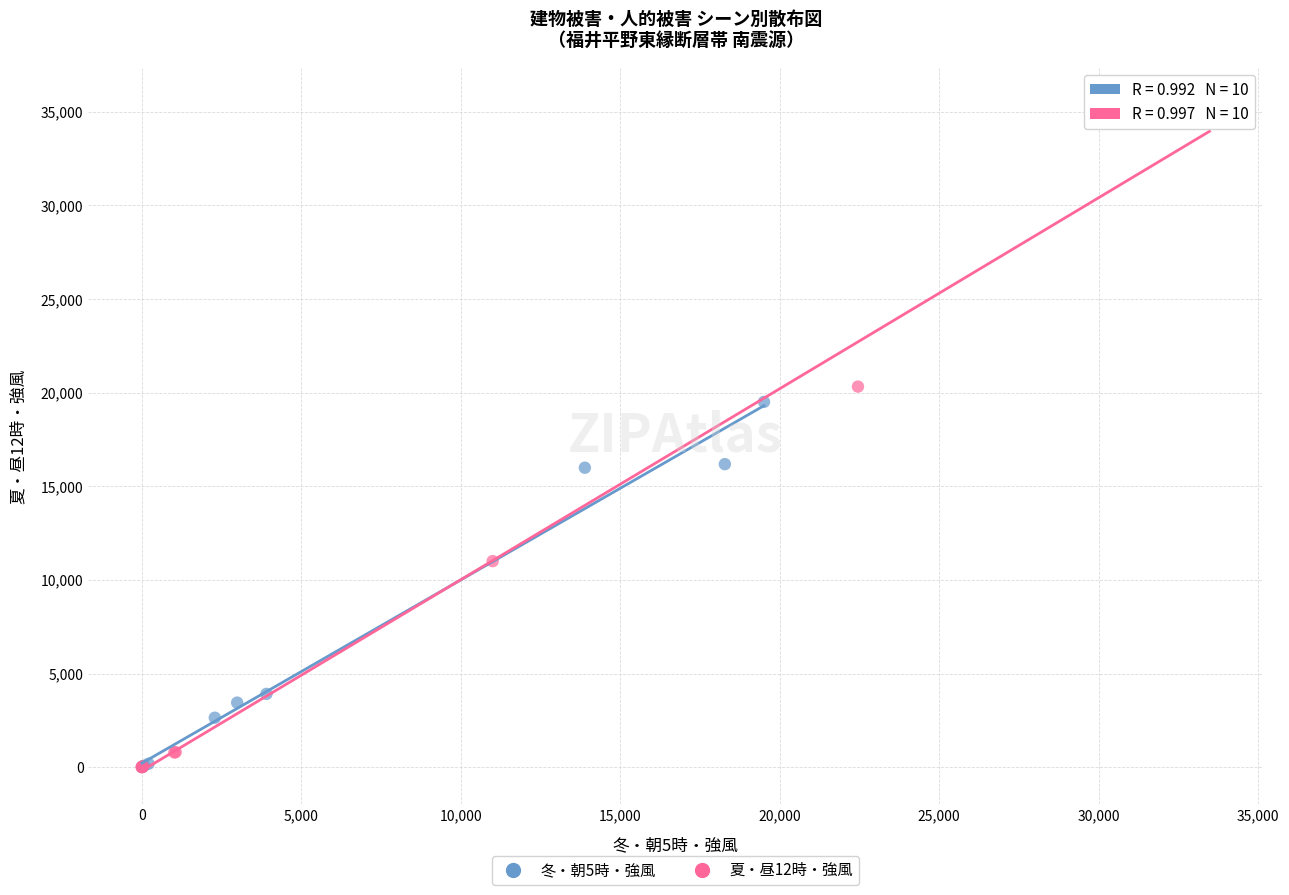

Which series reaches the maximum Y coordinate?

夏・昼12時・強風